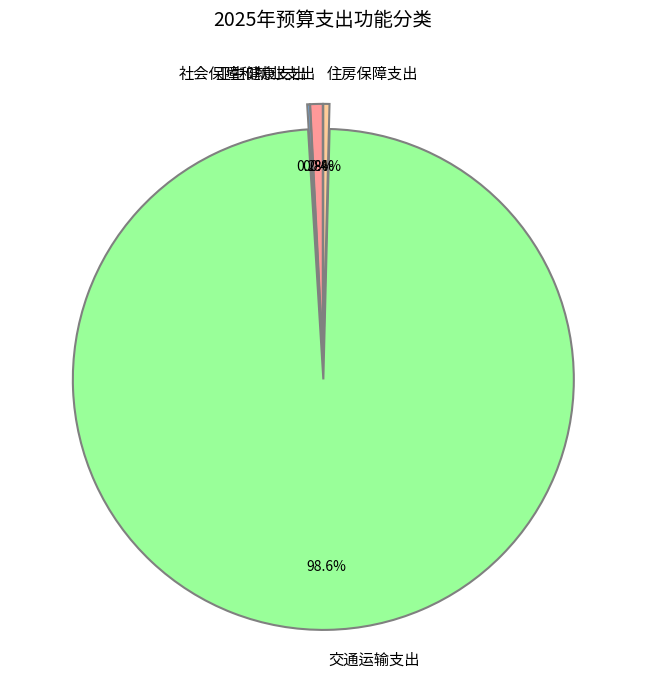

What is the total percentage of 社会保障和就业支出 and 交通运输支出?

99.4%